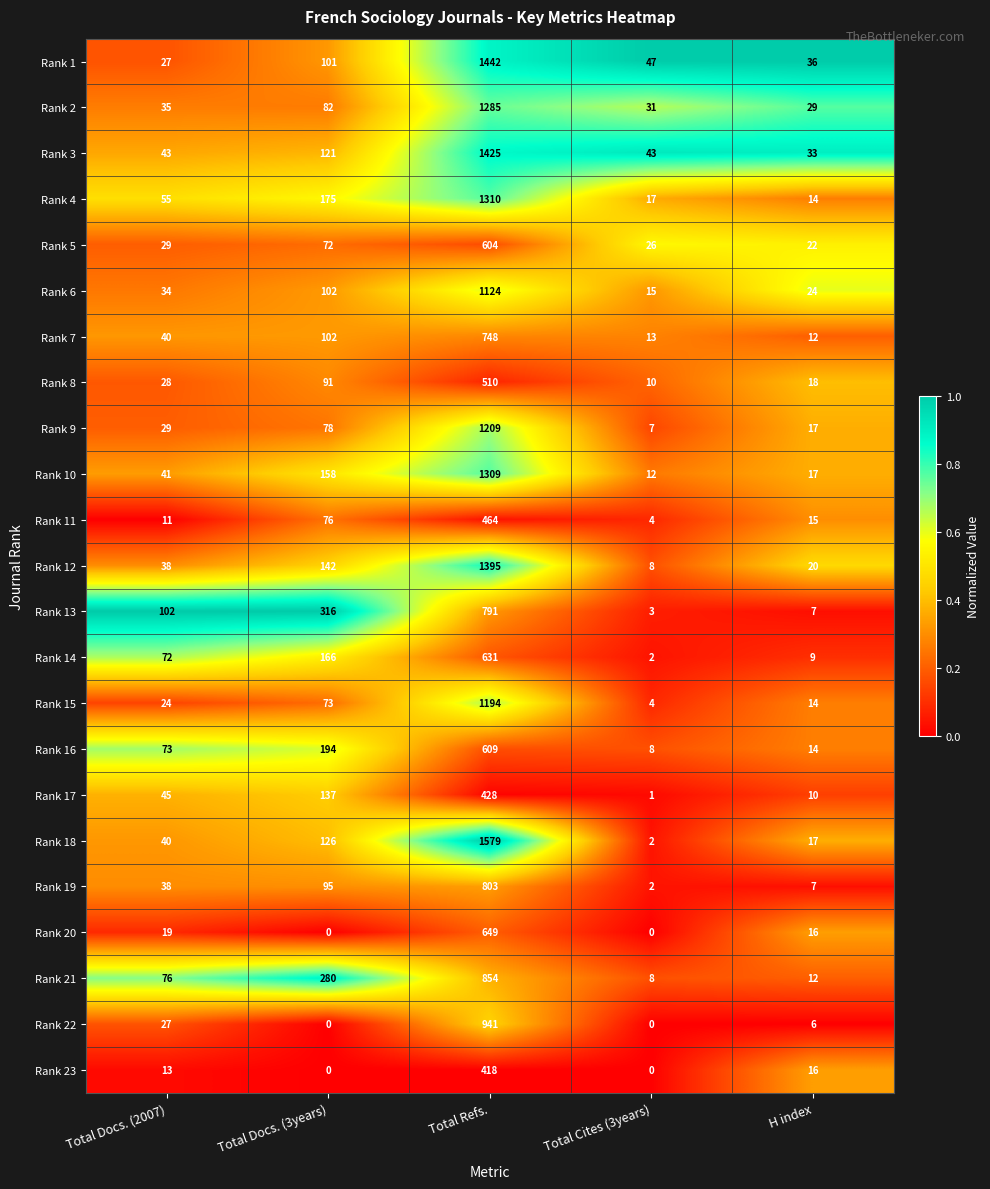

At which label is Rank 3 closest to 729?

Total Docs. (3years)